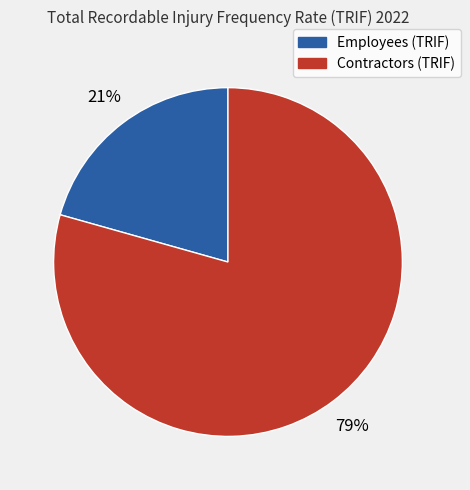

What percentage is the Employees (TRIF) slice, to the nearest percent?

21%